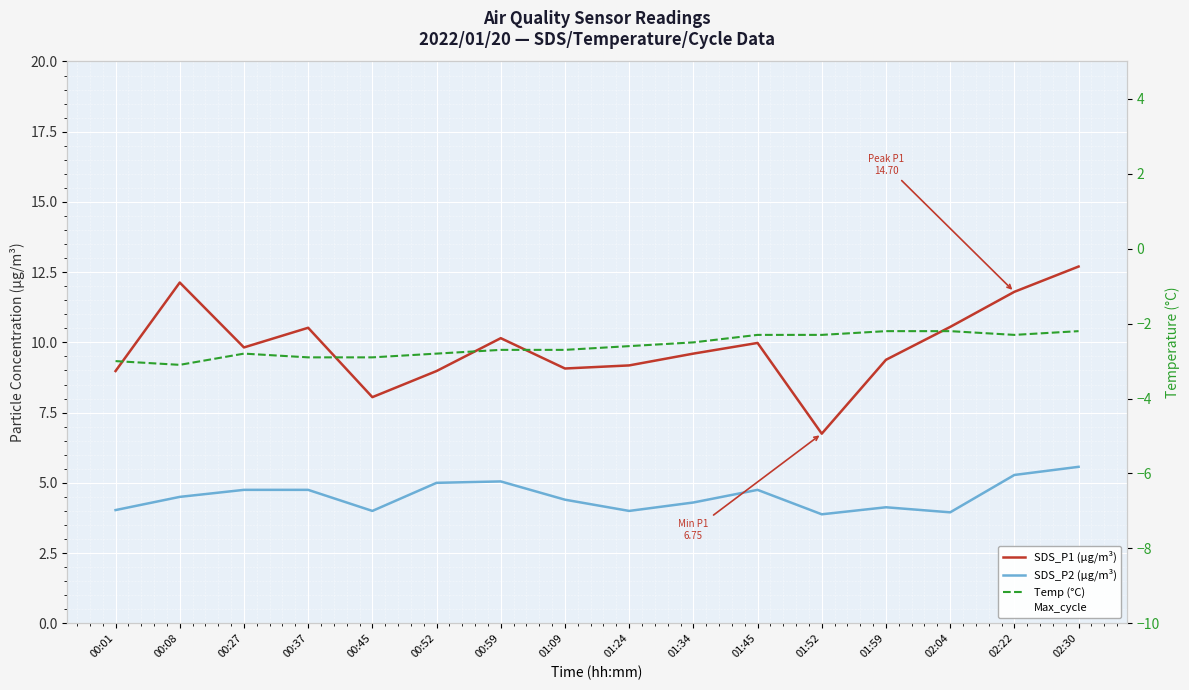

What is the maximum value shown in the chart?

20166.0